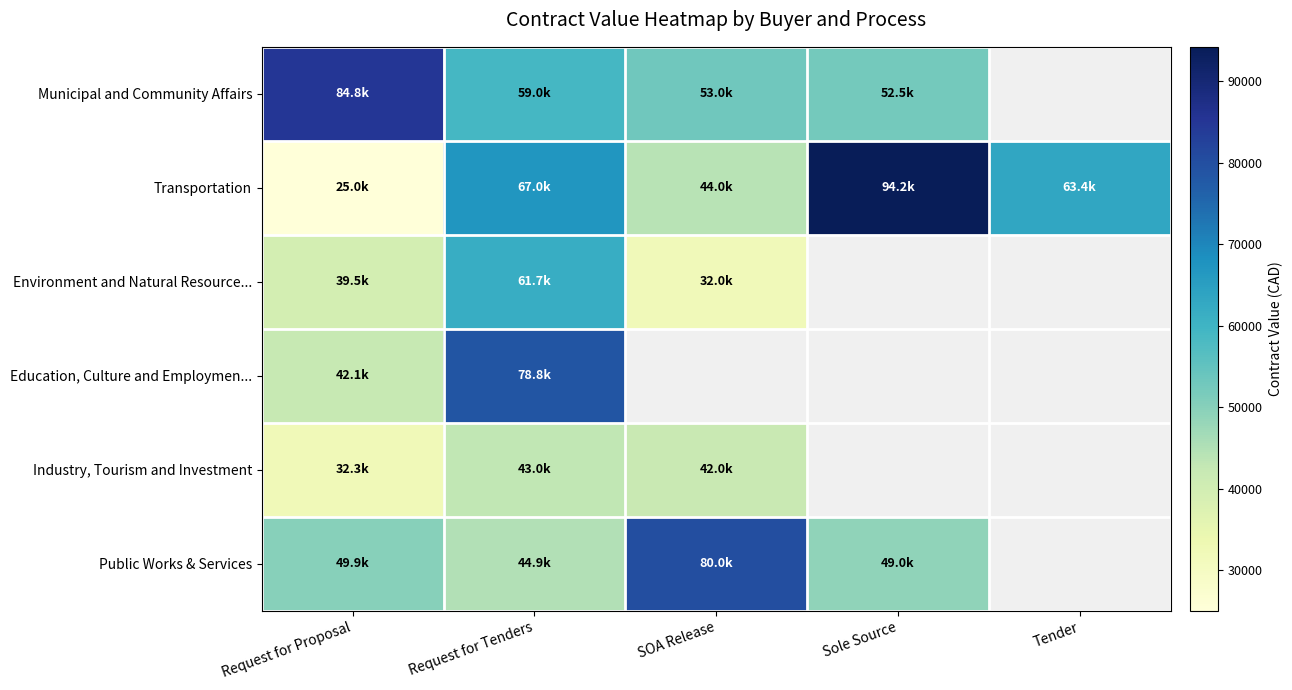

What is the highest value of the Environment and Natural Resource... series?

61698.6